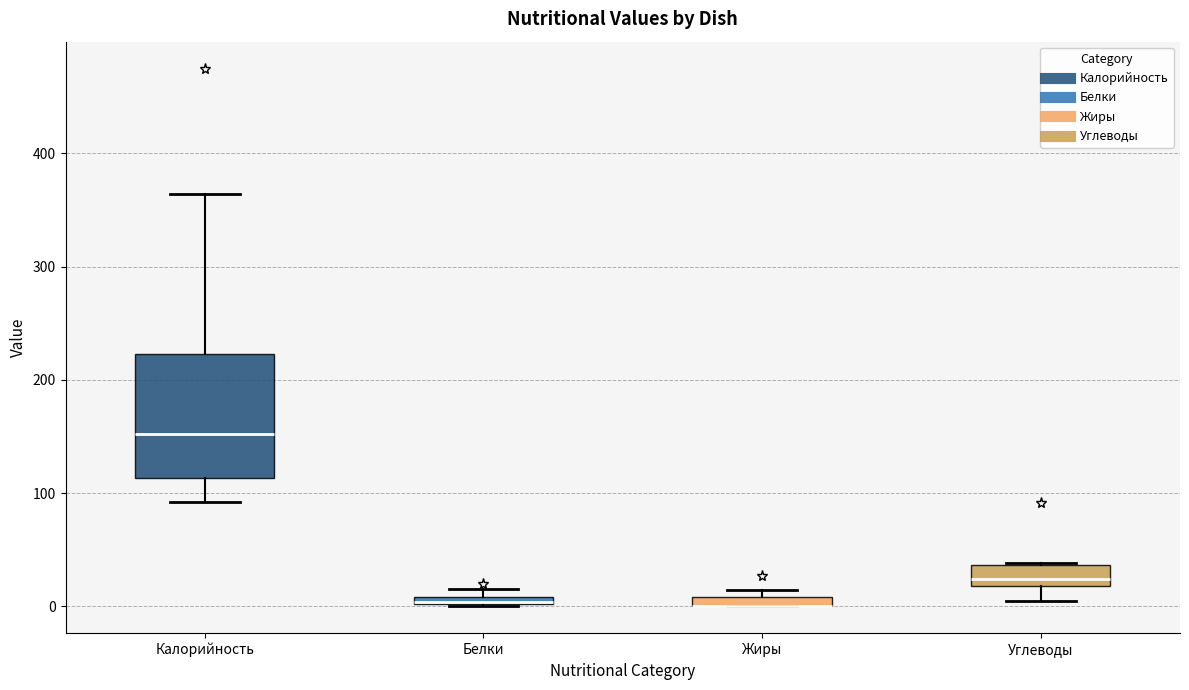

Where is the lower edge of the box for Жиры on the y-axis? The values are not printed on the chart, so give them approximately, as read against the axis.

0